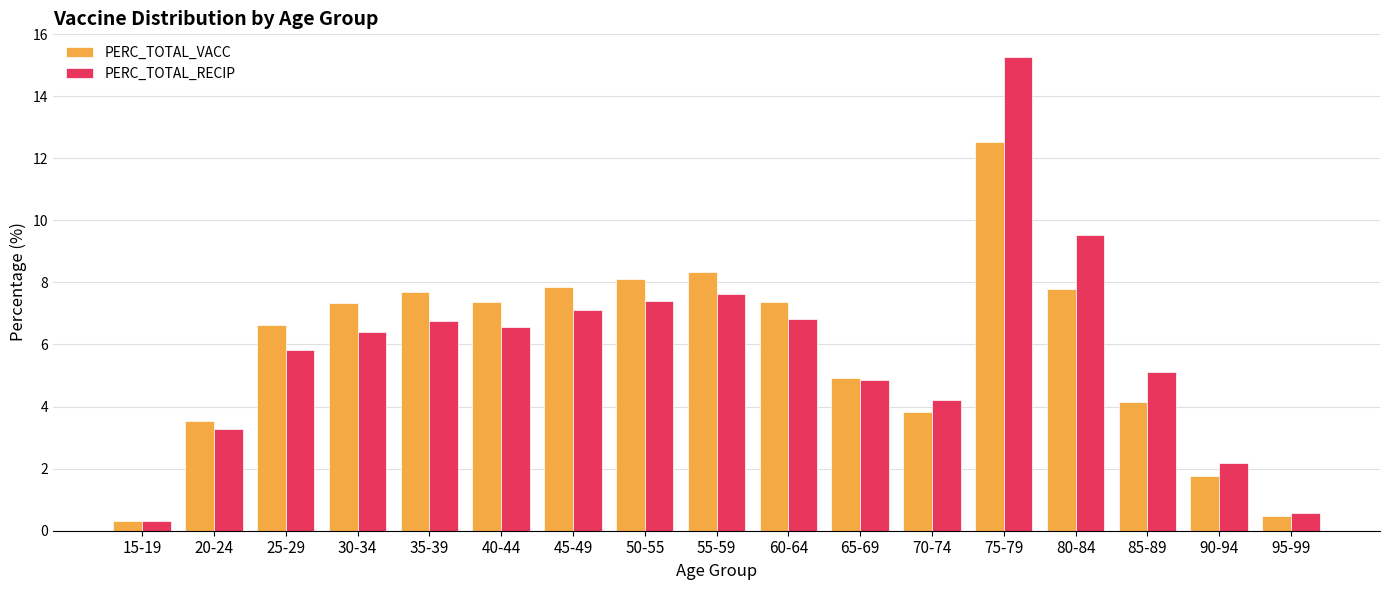

What are all the series names shown in the legend?

PERC_TOTAL_VACC, PERC_TOTAL_RECIP